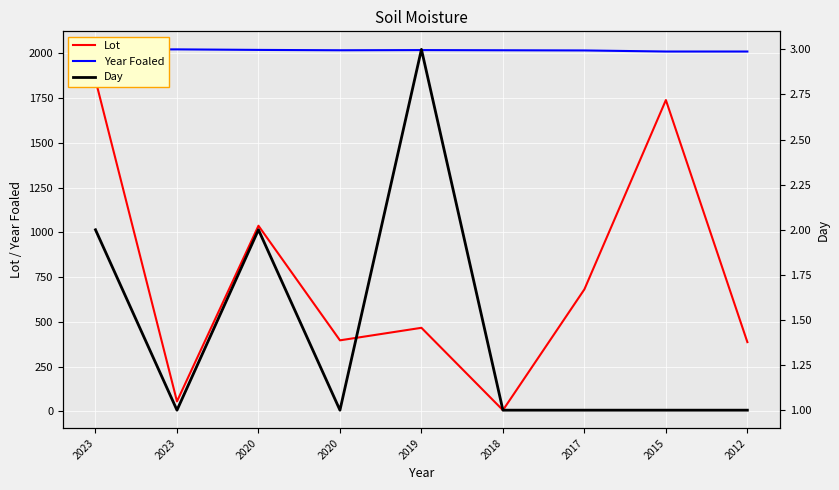

At 2019, list the series in order from largest to smallest.

Year Foaled, Lot, Day